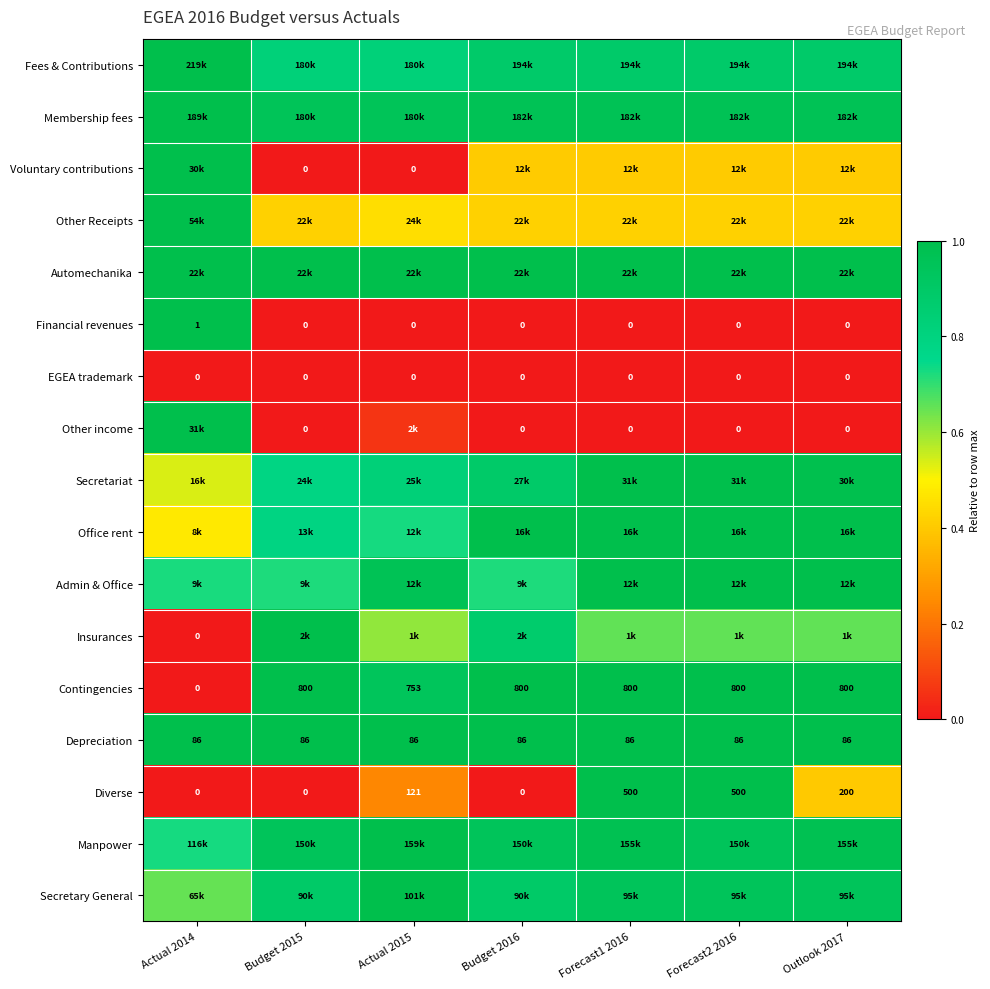

Is it true that Secretary General equals 0.9 at Forecast2 2016?

True